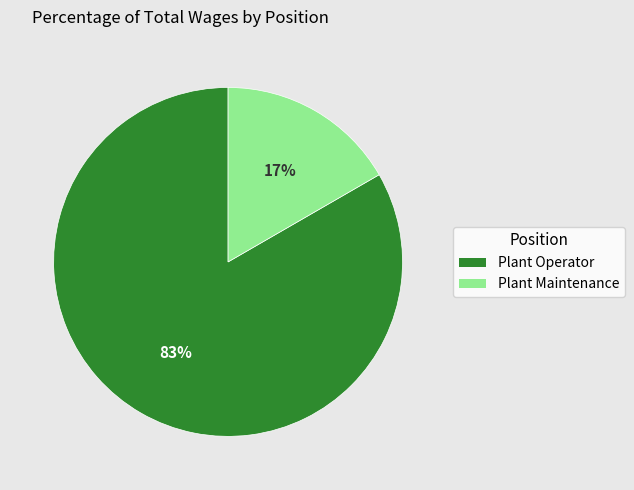

Is there a majority slice in this chart?

Yes